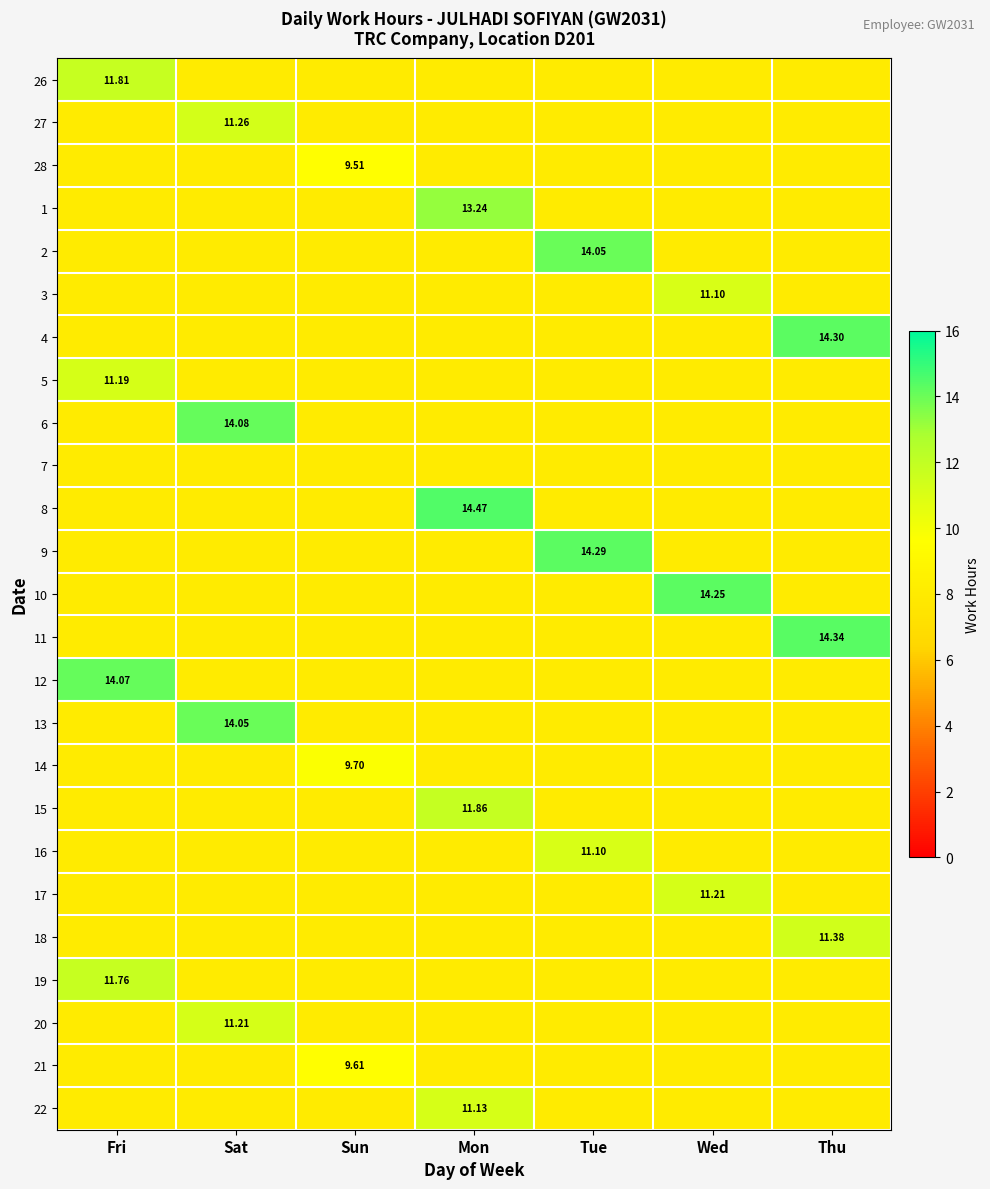

At how many categories does at least one series exceed 12?

6